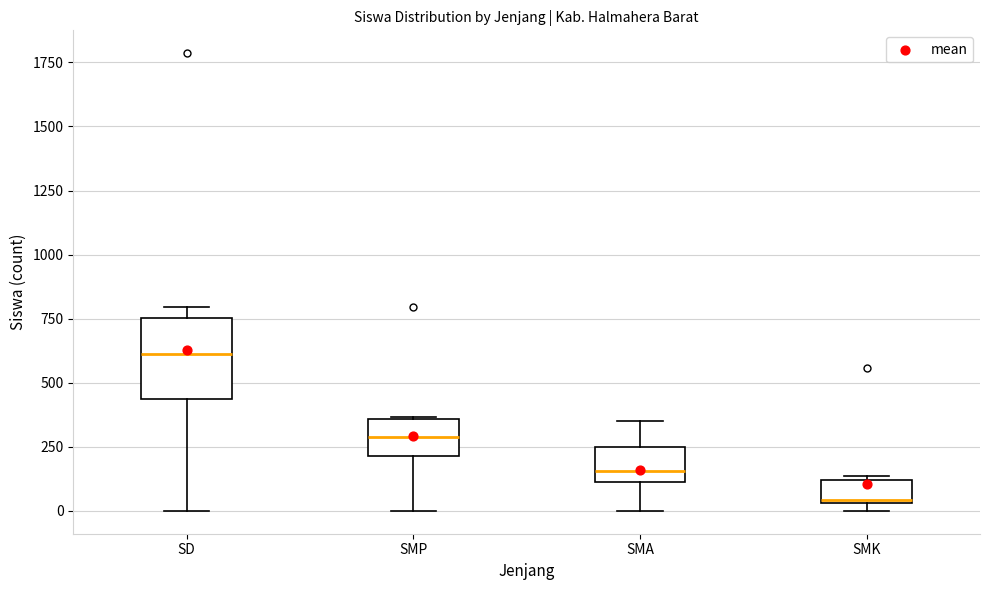

Reading left to right, read every box against the y-axis: the position of its median line, the range the box covers, and the ends of its whiskers. The values are not printed on the chart, so give them approximately, as read against the axis.

SD: median 600, box 450 to 750, whiskers 0 to 800
SMP: median 300, box 200 to 350, whiskers 0 to 350
SMA: median 150, box 100 to 250, whiskers 0 to 350
SMK: median 50, box 50 to 100, whiskers 0 to 150